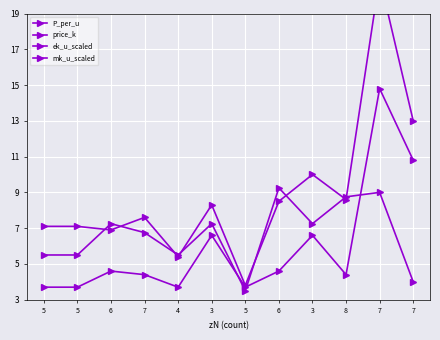

True or false: mk_u_scaled has more than 1 interior local peaks.

True